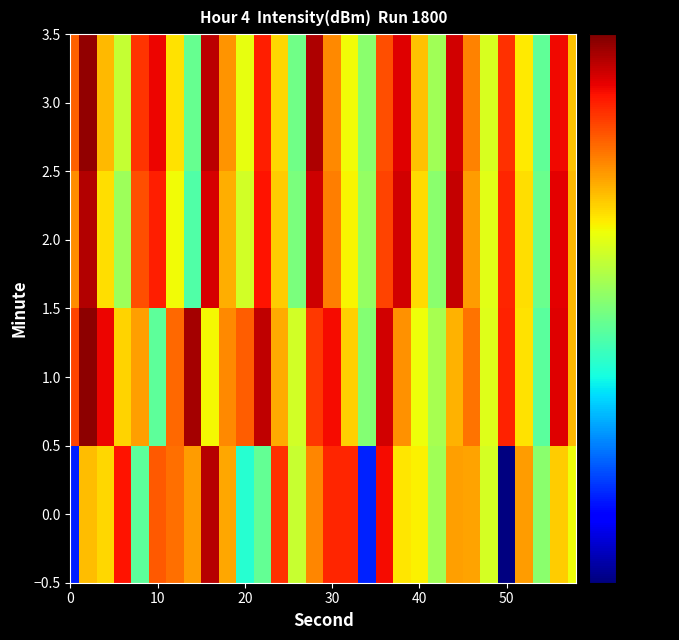

At how many categories does at least one series exceed 663210?

1